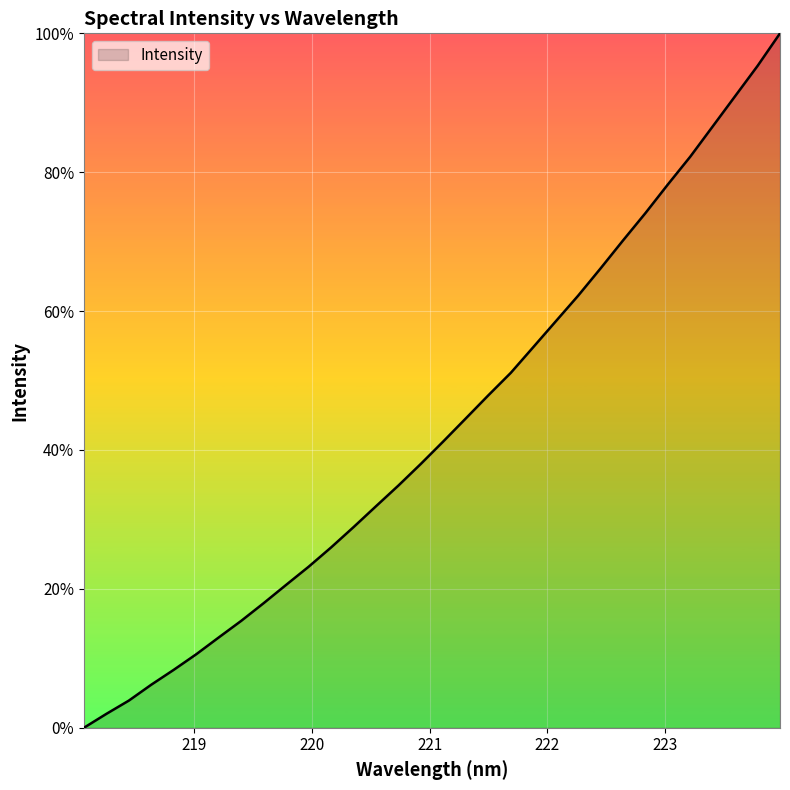

What is the maximum value shown in the chart?

100.0